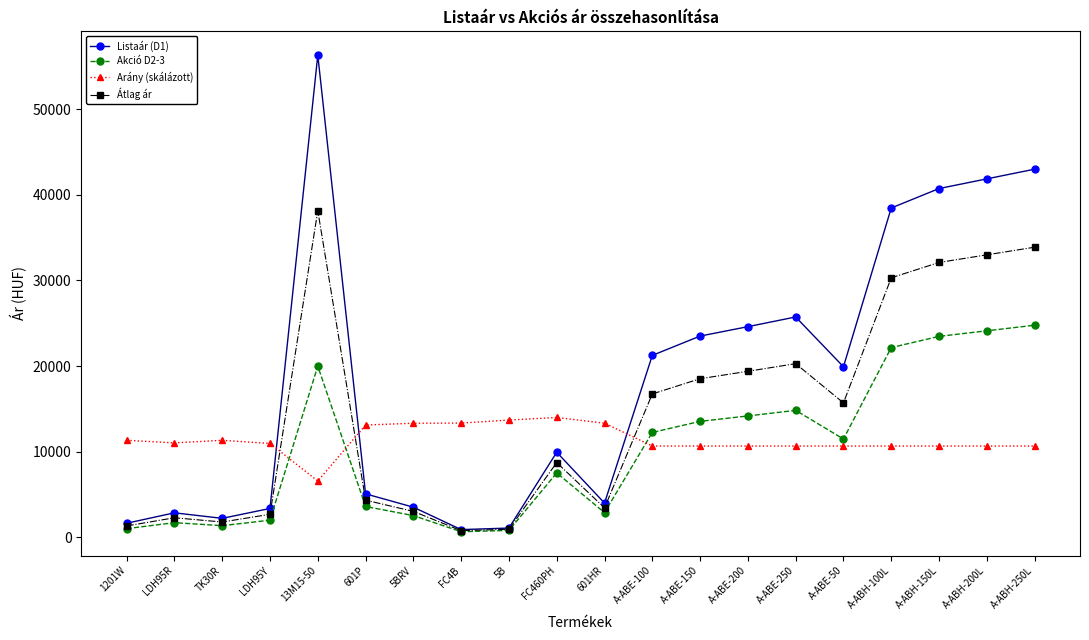

How many values in the Arány (skálázott) series are below 10953?

10